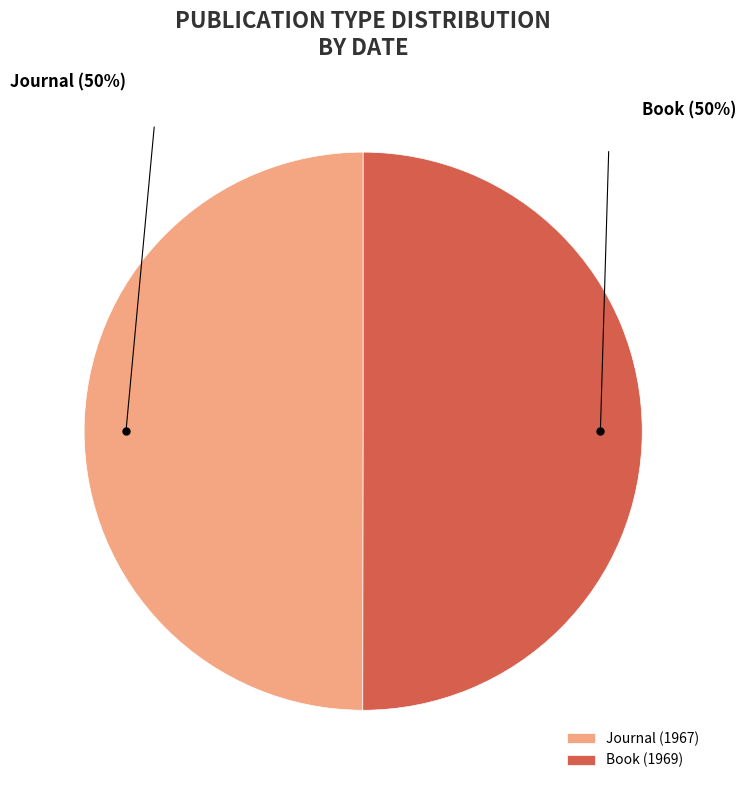

Is it true that Book (1969) is 50% of the pie?

True